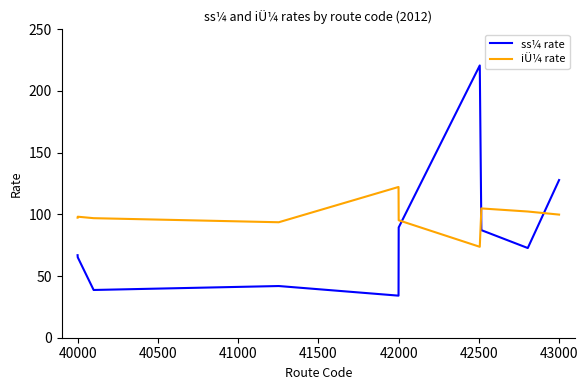

What is the difference between the maximum and minimum values in the iÜ¼ rate series?

48.5